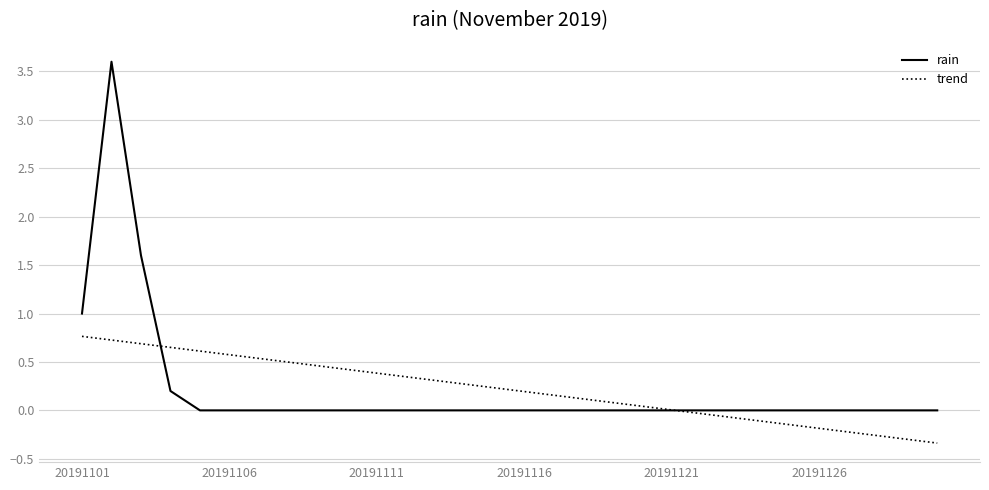

What is the highest value of the rain series?

3.6